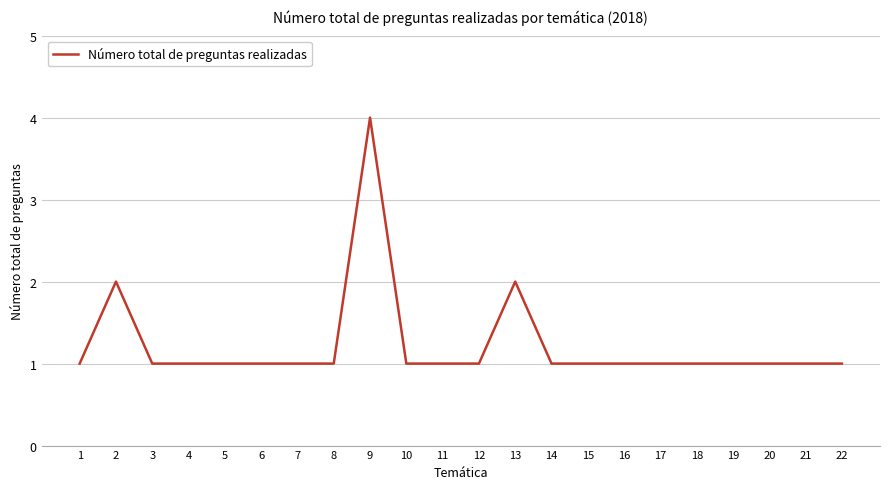

Does the chart have visible grid lines?

Yes